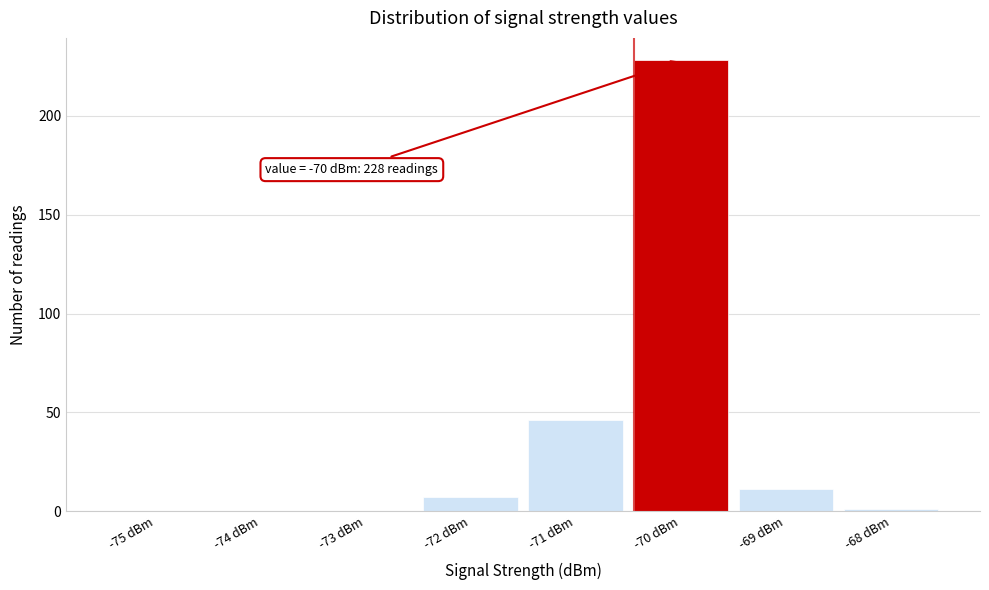

Reading right to left, extract all data points from this chart.

-68 dBm=1	-69 dBm=11	-70 dBm=228	-71 dBm=46	-72 dBm=7	-73 dBm=0	-74 dBm=0	-75 dBm=0